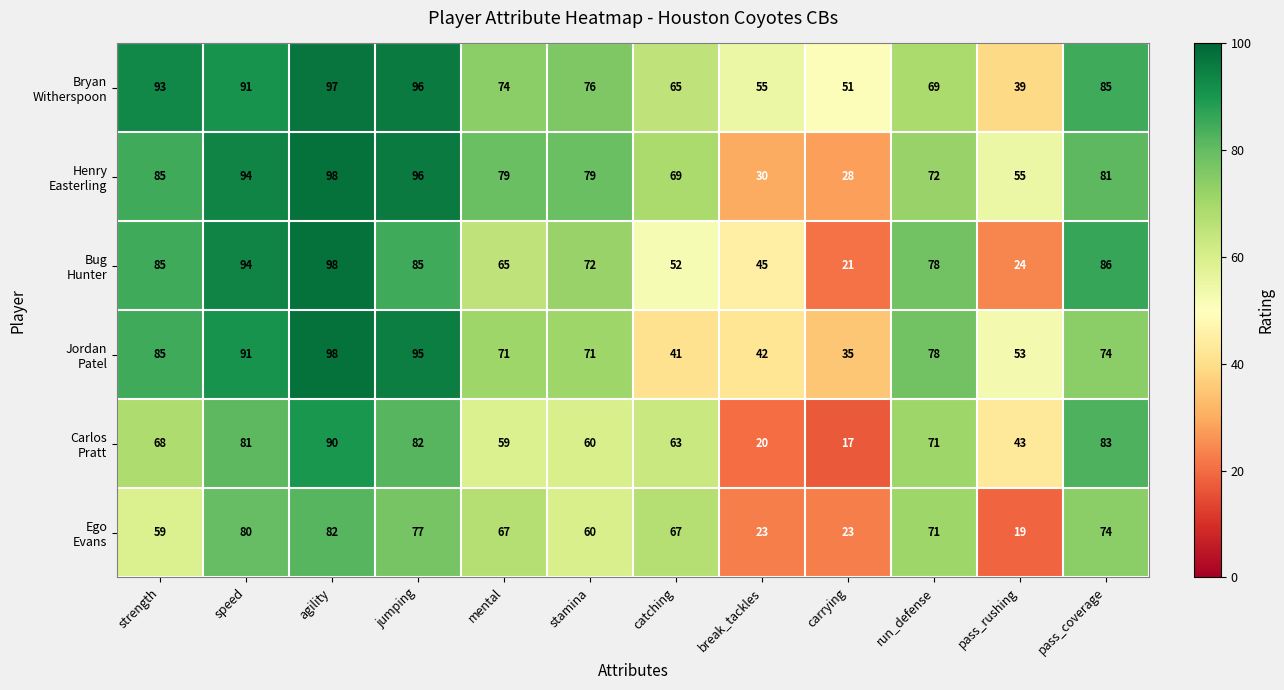

At how many categories does at least one series exceed 61?

9